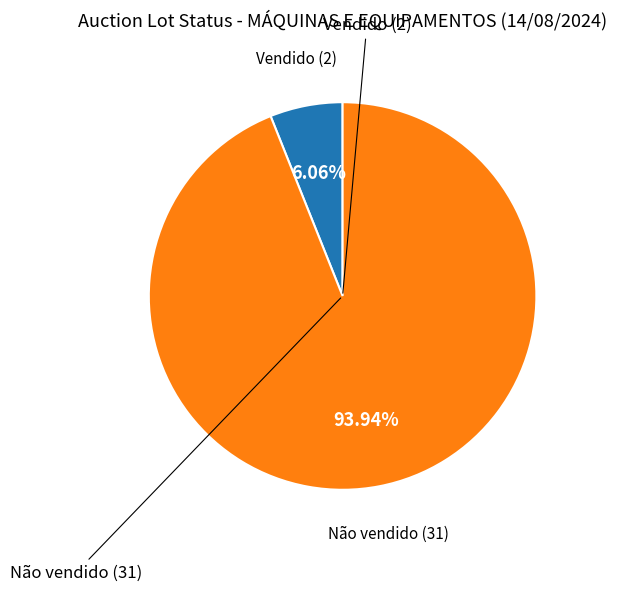

Is there a majority slice in this chart?

Yes